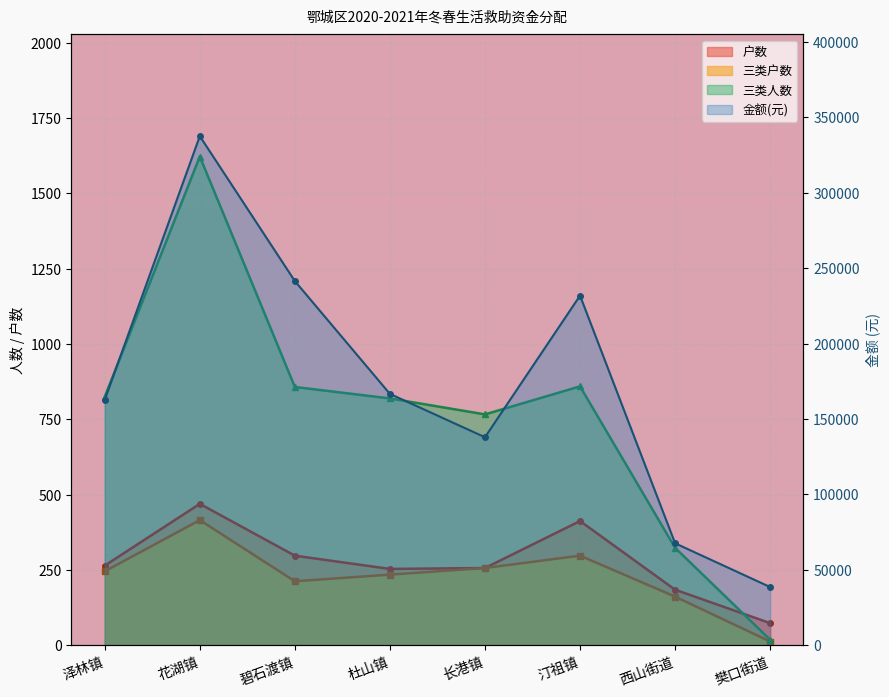

What are all the series names shown in the legend?

户数, 三类户数, 三类人数, 金额